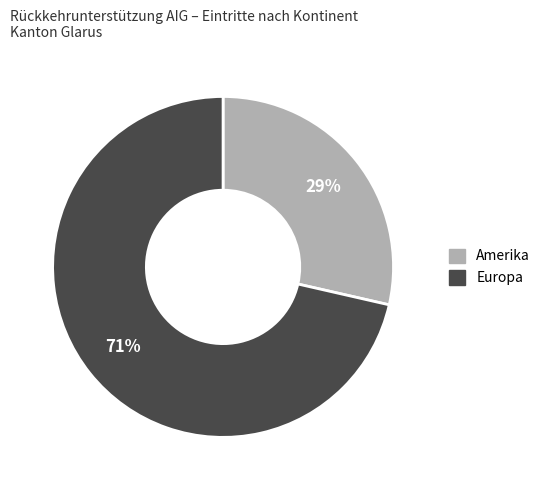

To the nearest percent, what is the average slice percentage?

50%